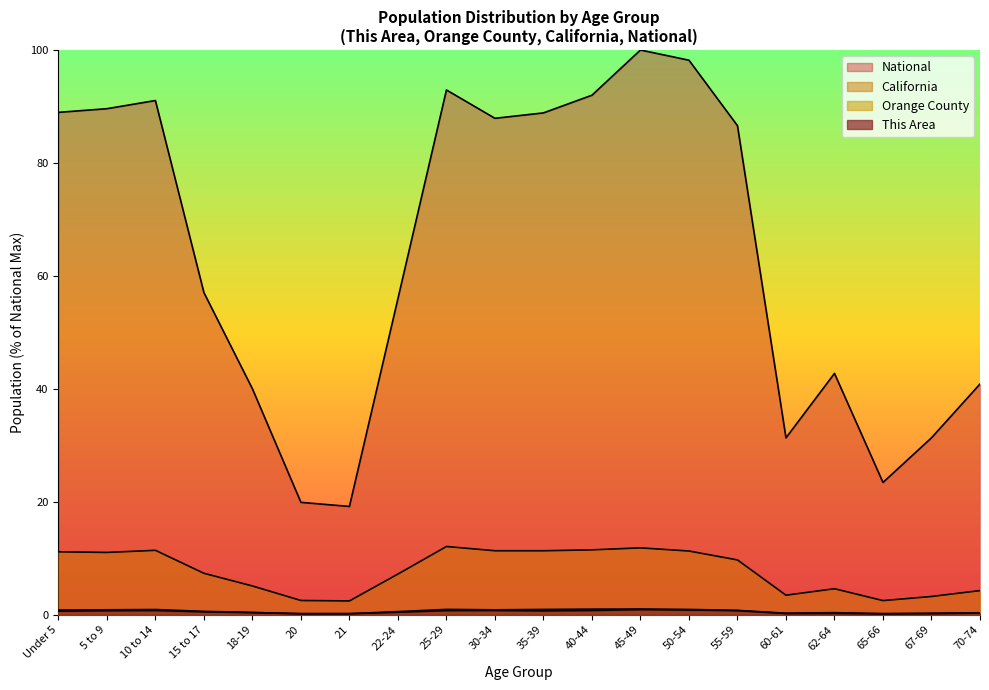

What is the approximate value of Orange County at 25-29?

0.9